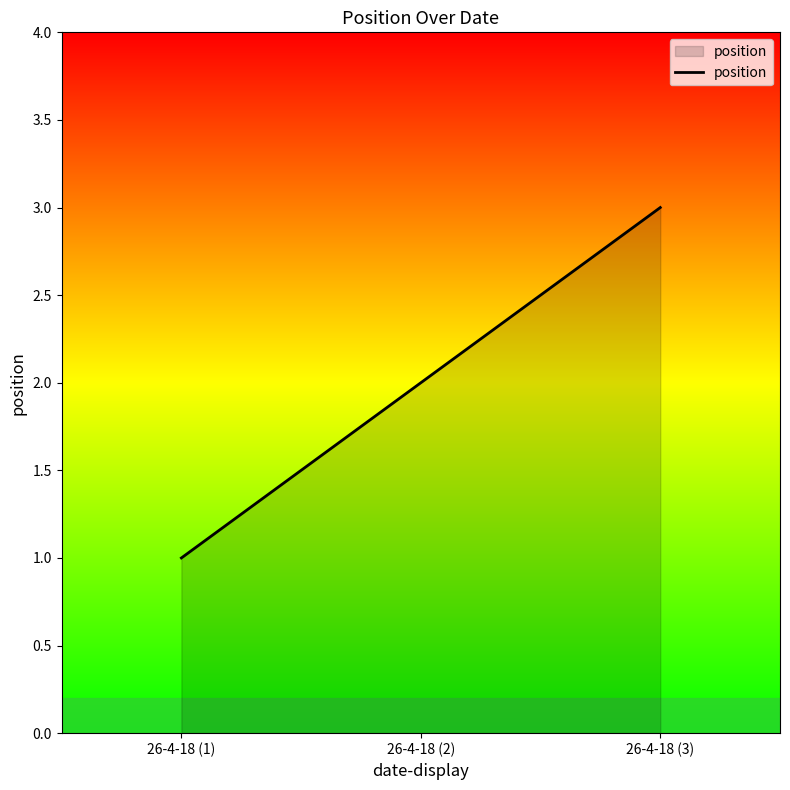

Reading right to left, transcribe all the data shown in this chart.

3	2	1